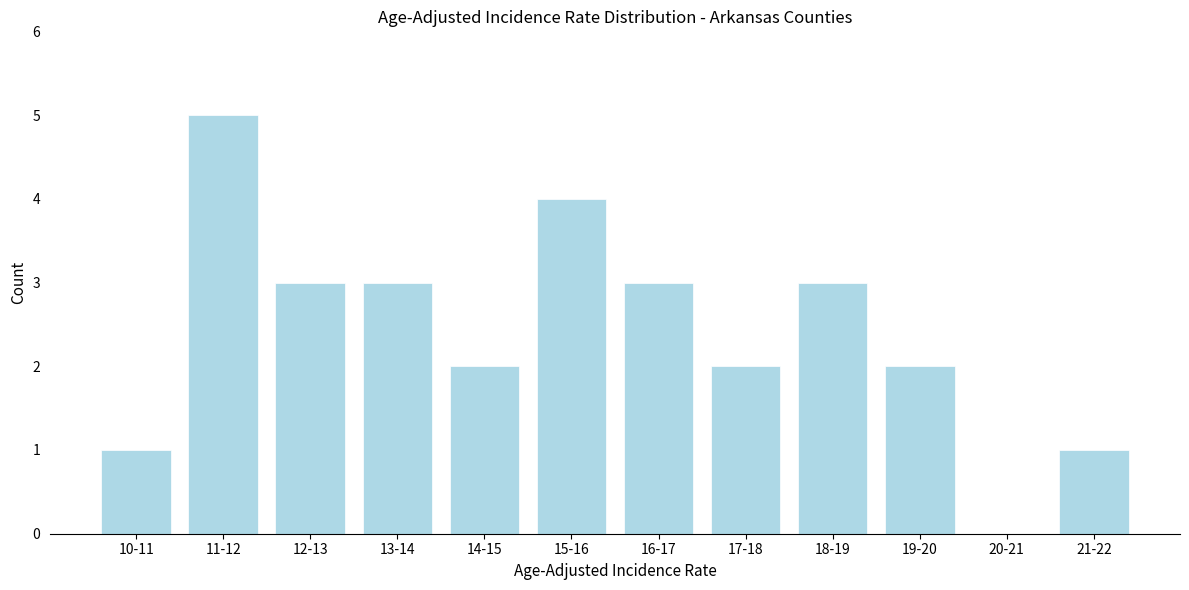

Reading right to left, extract all data points from this chart.

21-22=1	20-21=0	19-20=2	18-19=3	17-18=2	16-17=3	15-16=4	14-15=2	13-14=3	12-13=3	11-12=5	10-11=1